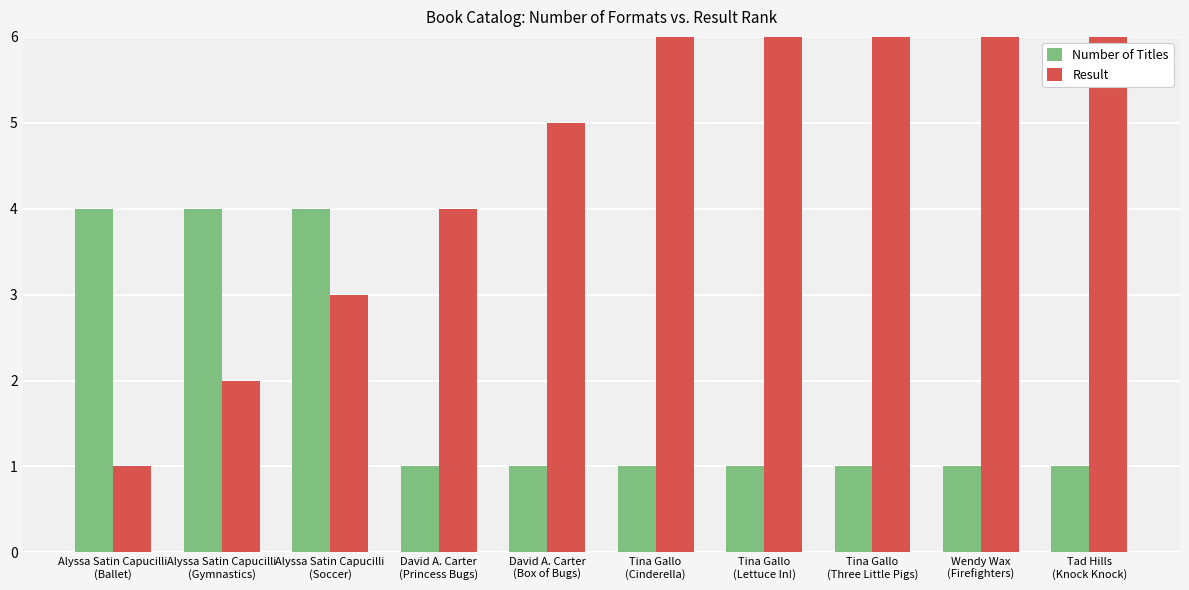

Which series has the largest total across all categories?

Result